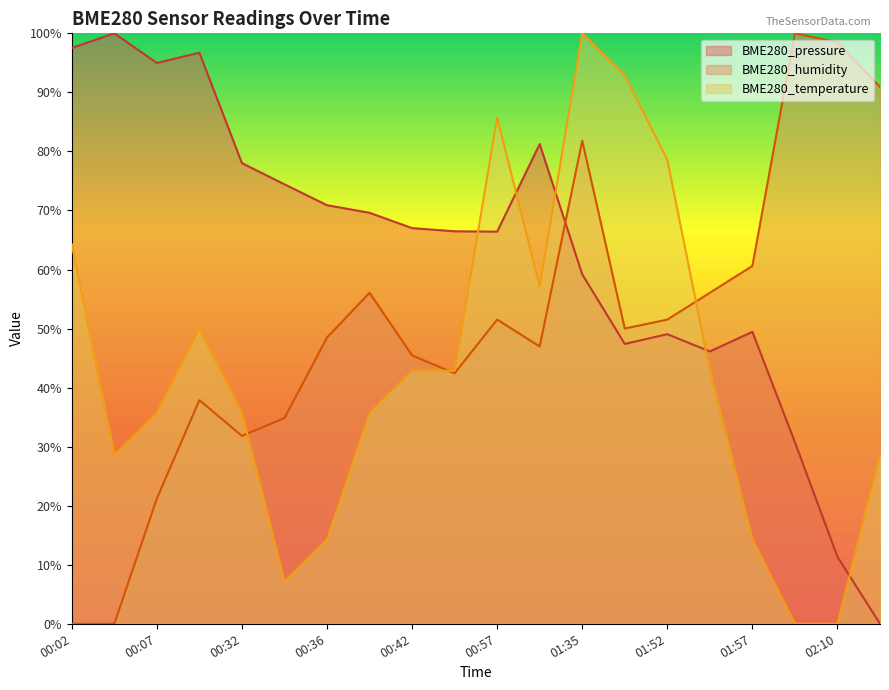

List the series in order of their peak value, highest first.

BME280_pressure, BME280_humidity, BME280_temperature